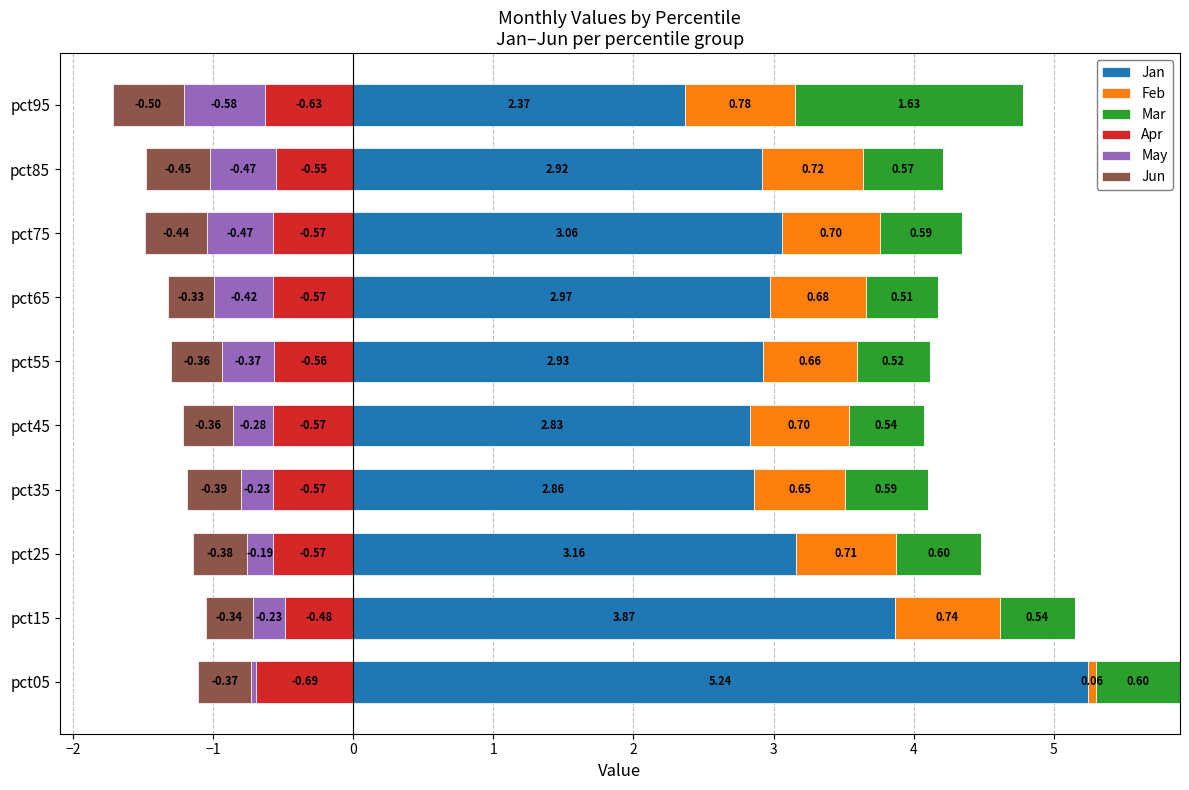

Rank the categories by Jan value from highest to lowest.

pct05, pct15, pct25, pct75, pct65, pct55, pct85, pct35, pct45, pct95